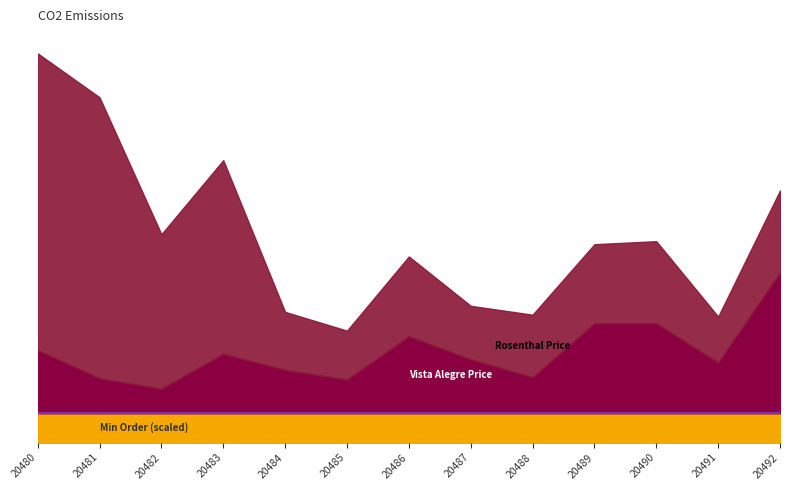

At which category is the sum across all series the highest?

20480